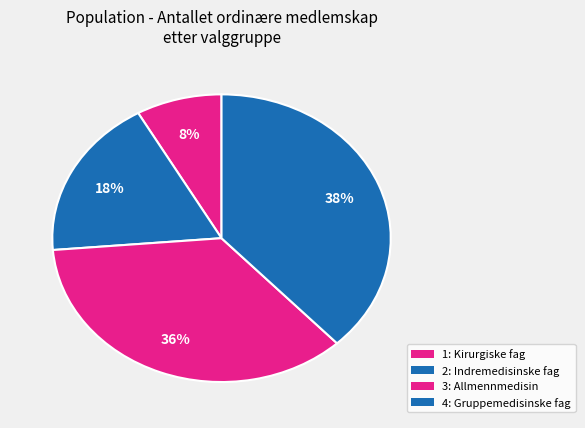

Does 3: Allmennmedisin account for over 50% of the chart?

No